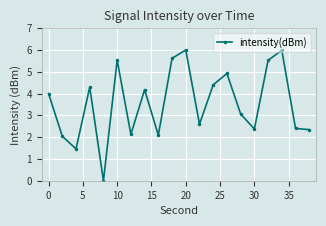

What is the sum of all values?

71.0